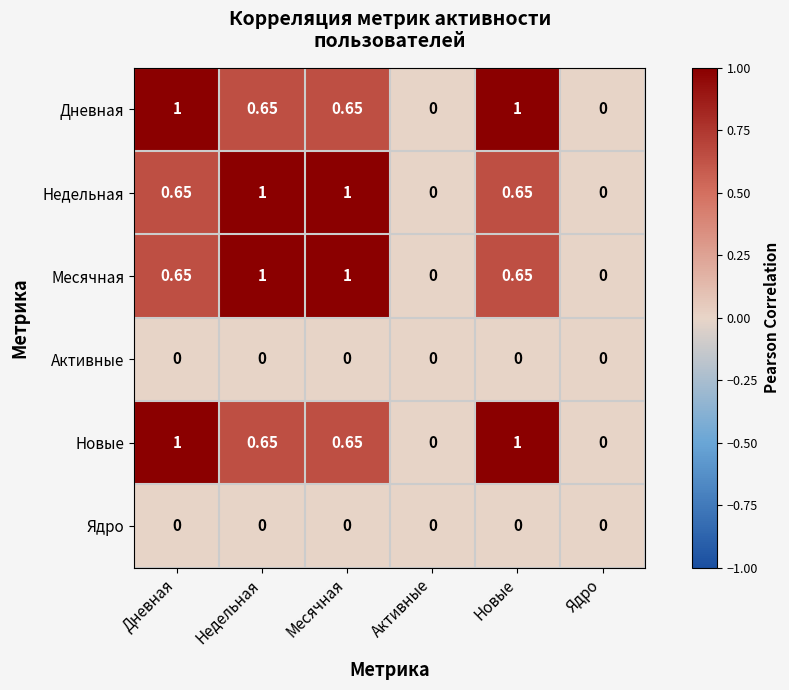

How many data points in Месячная are above 0?

4